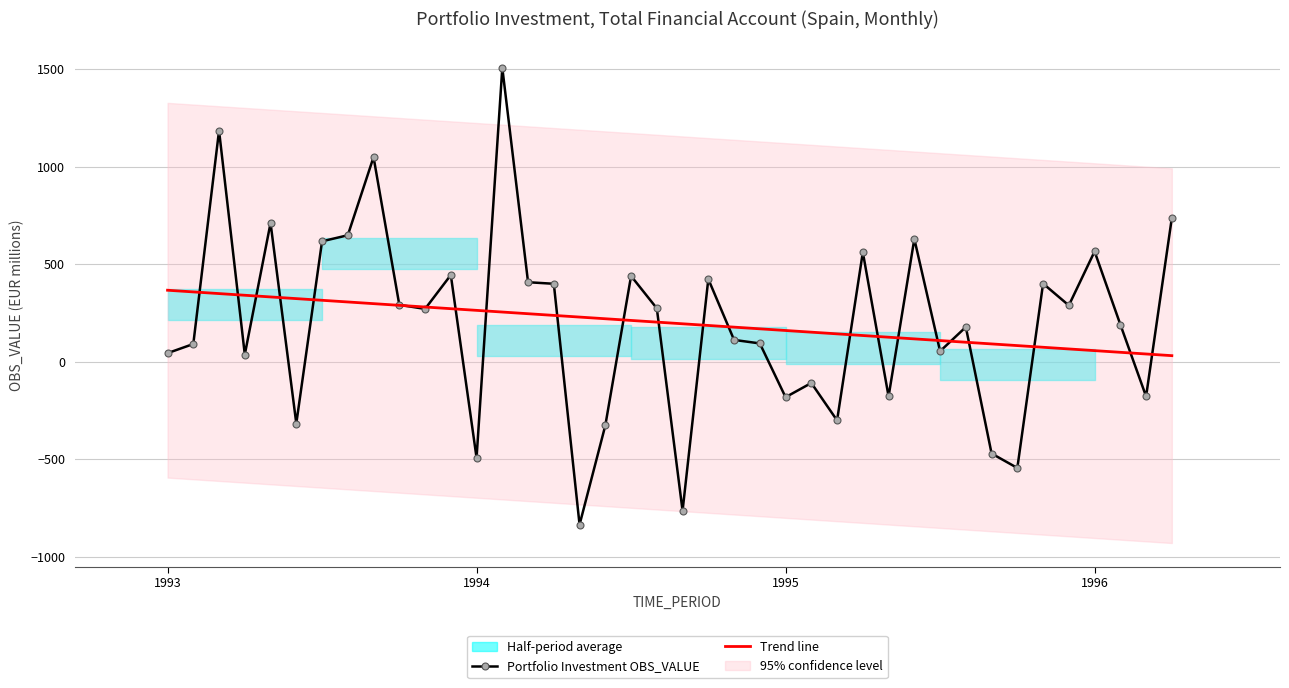

Which series has the largest range (max minus min)?

Portfolio Investment OBS_VALUE